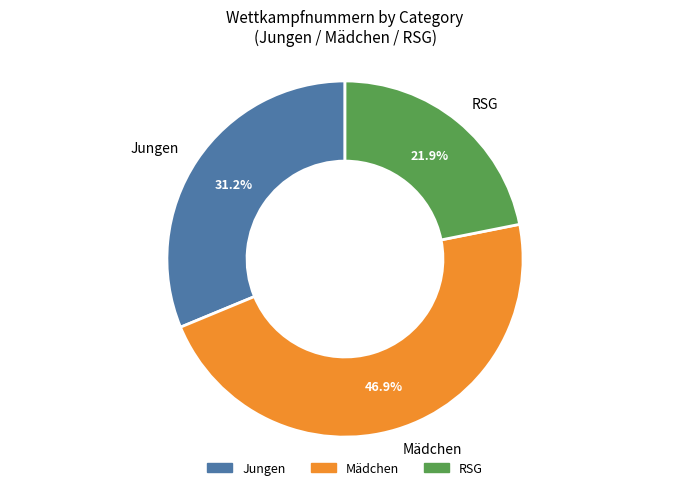

Approximately how many times larger is the value at RSG compared to Mädchen?

0.5